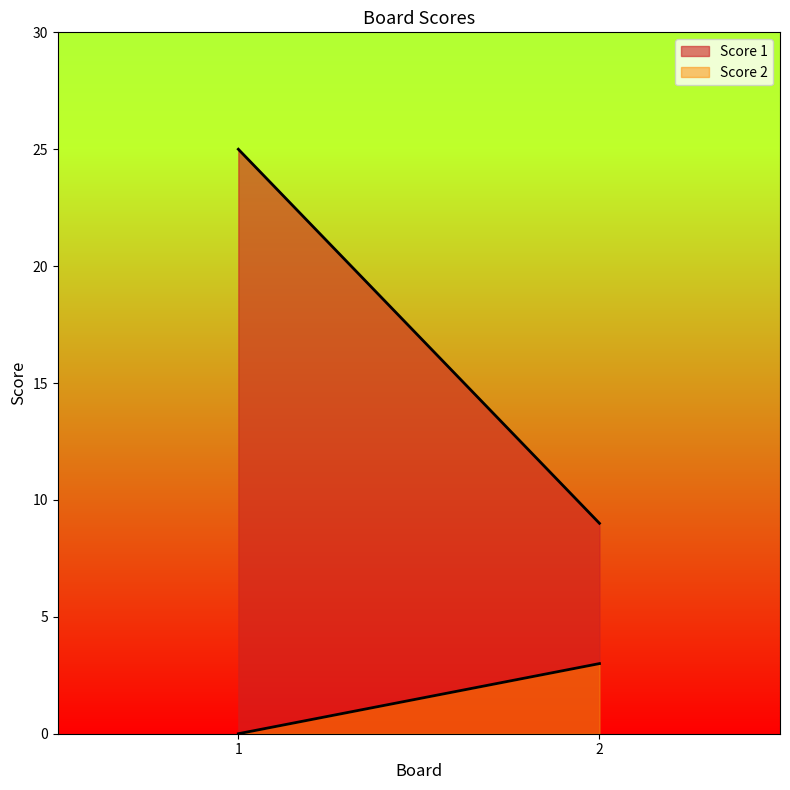

What is the value of the Score 2 point at the 2nd from the left?

3